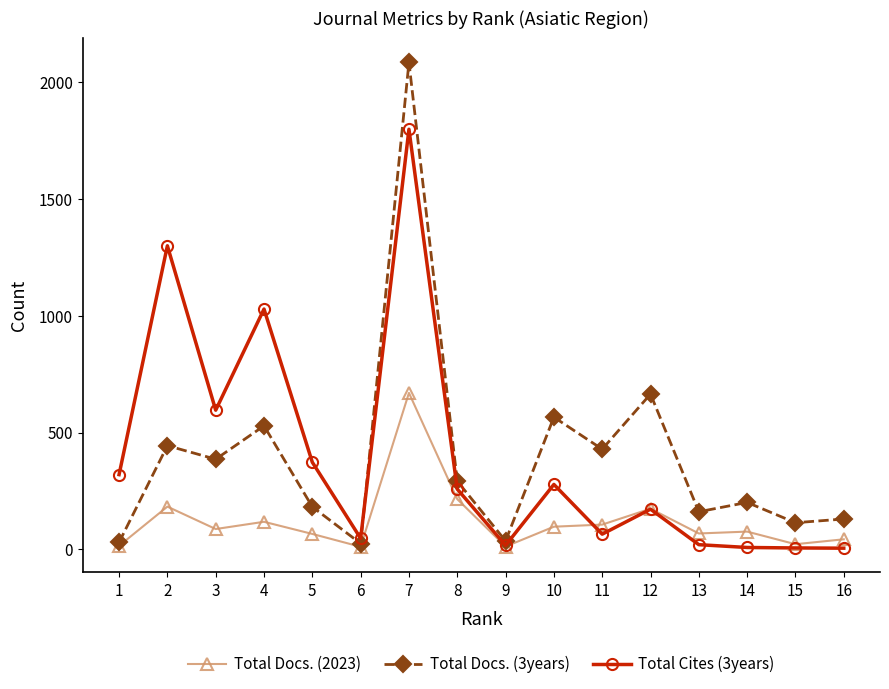

Is the value of Total Docs. (2023) at 11 greater than the value of Total Cites (3years) at 8?

No